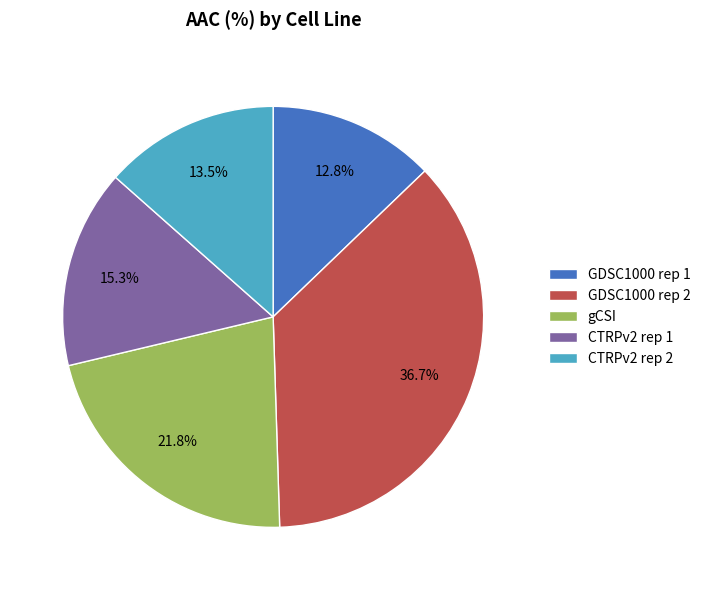

Which has a higher value, GDSC1000 rep 1 or gCSI?

gCSI